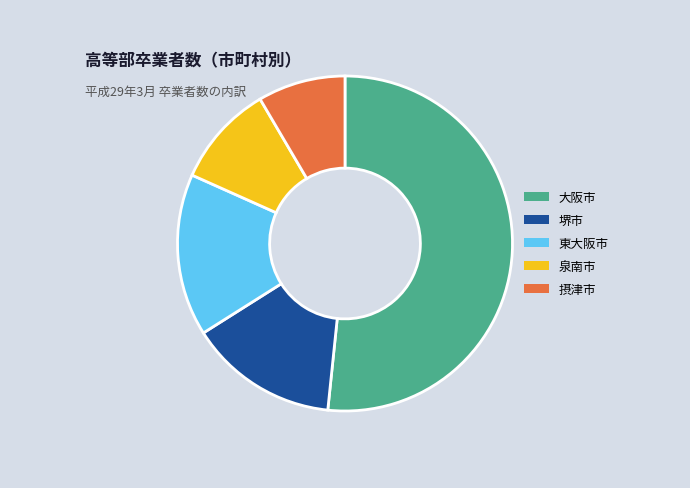

How many segments does this pie chart have?

5